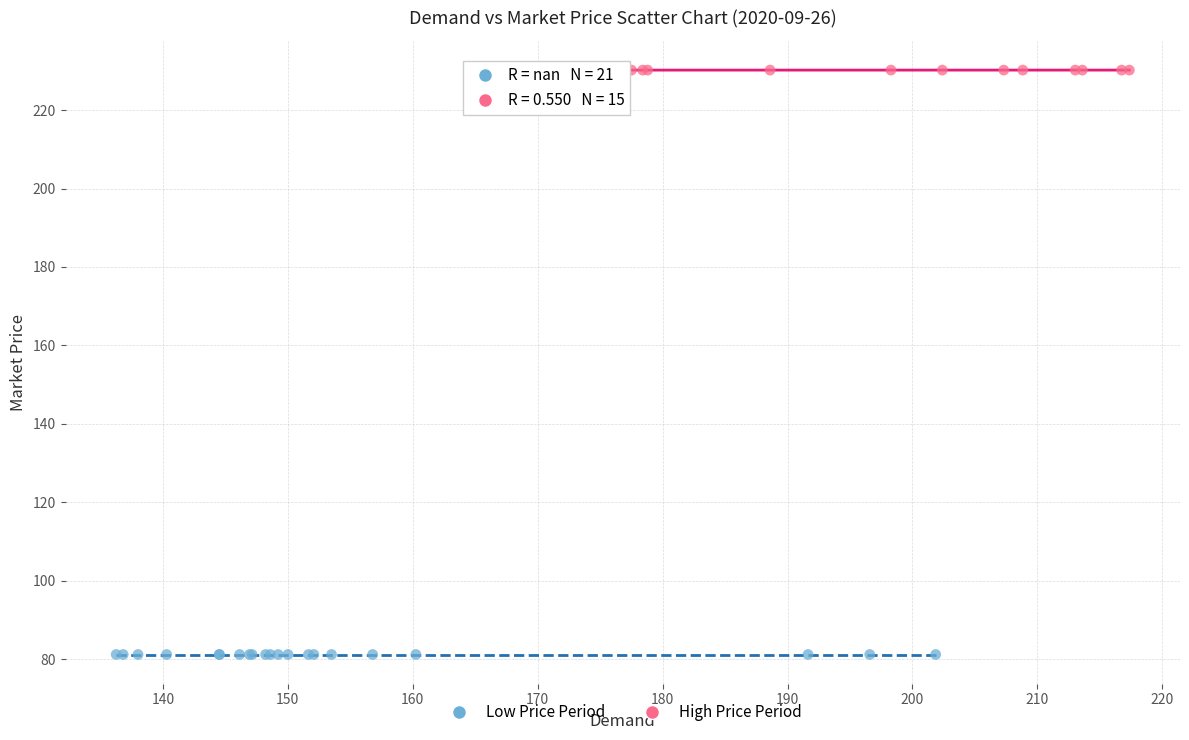

What are all the series names shown in the legend?

Low Price Period, High Price Period